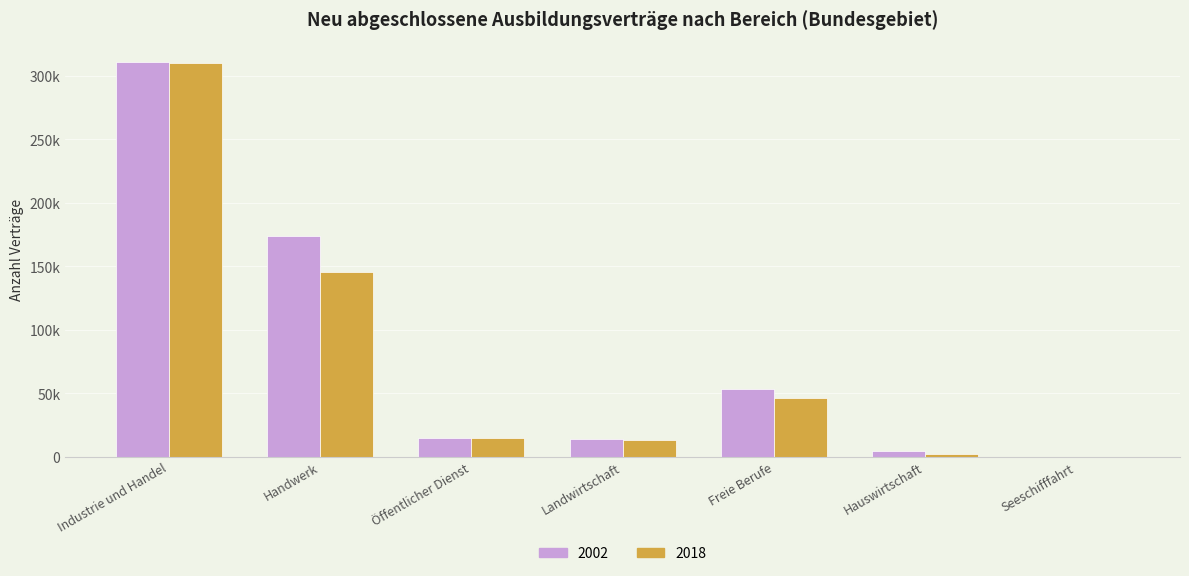

What are all the series names shown in the legend?

2002, 2018